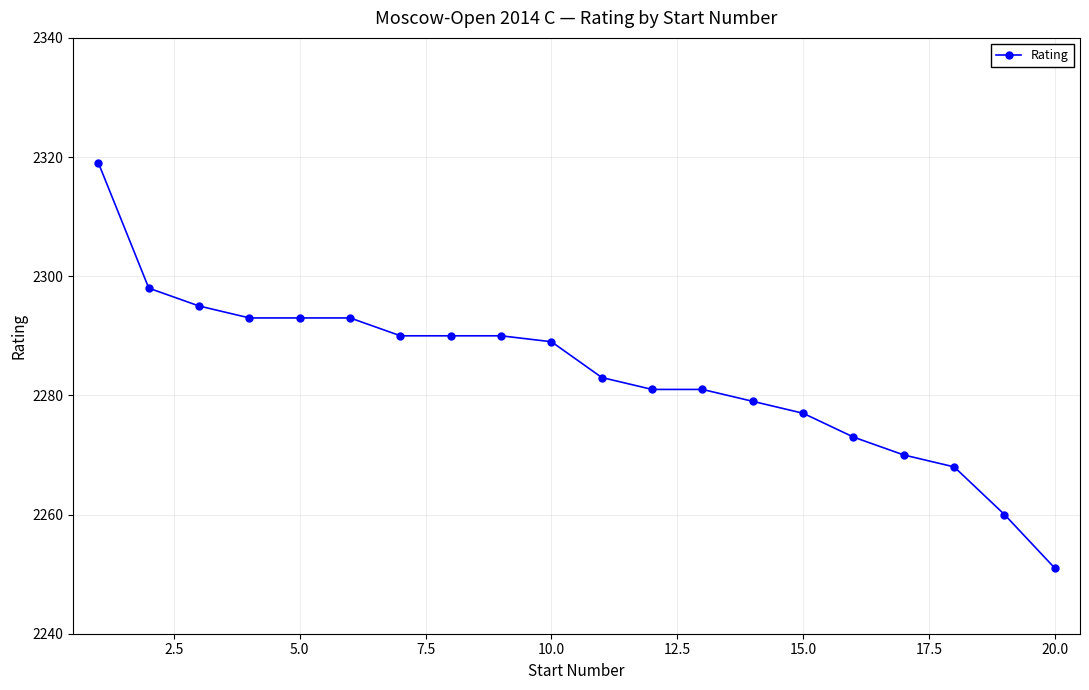

Reading left to right, extract all data points from this chart.

2319	2298	2295	2293	2293	2293	2290	2290	2290	2289	2283	2281	2281	2279	2277	2273	2270	2268	2260	2251